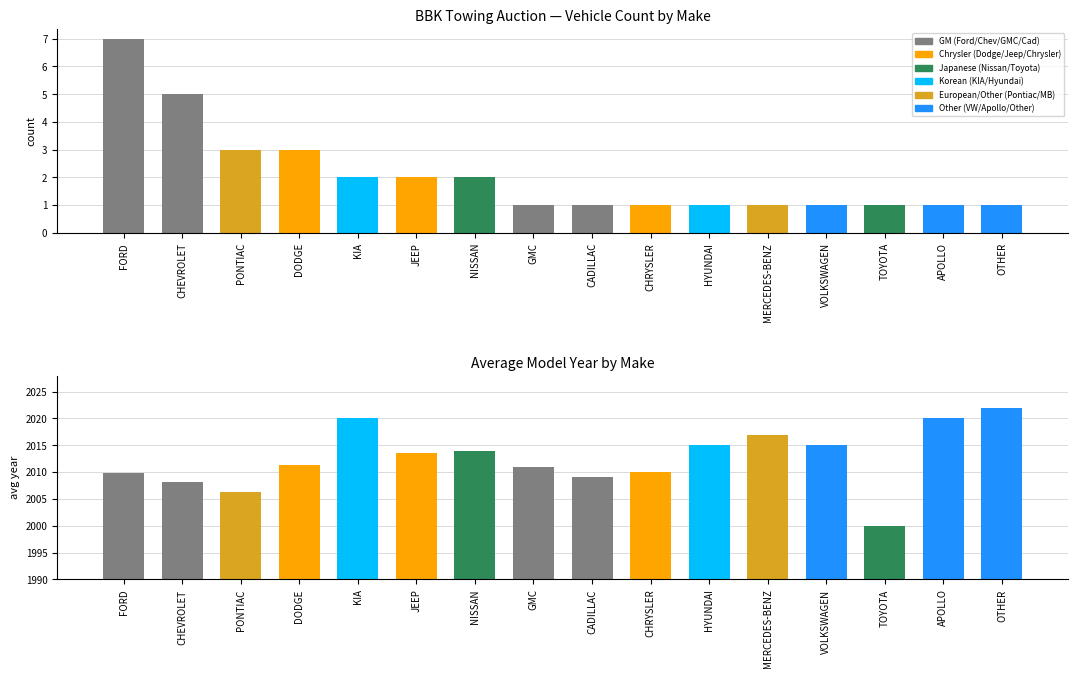

Rank the categories by Vehicle Count value from lowest to highest.

GMC, CADILLAC, CHRYSLER, HYUNDAI, MERCEDES-BENZ, VOLKSWAGEN, TOYOTA, APOLLO, OTHER, KIA, JEEP, NISSAN, PONTIAC, DODGE, CHEVROLET, FORD